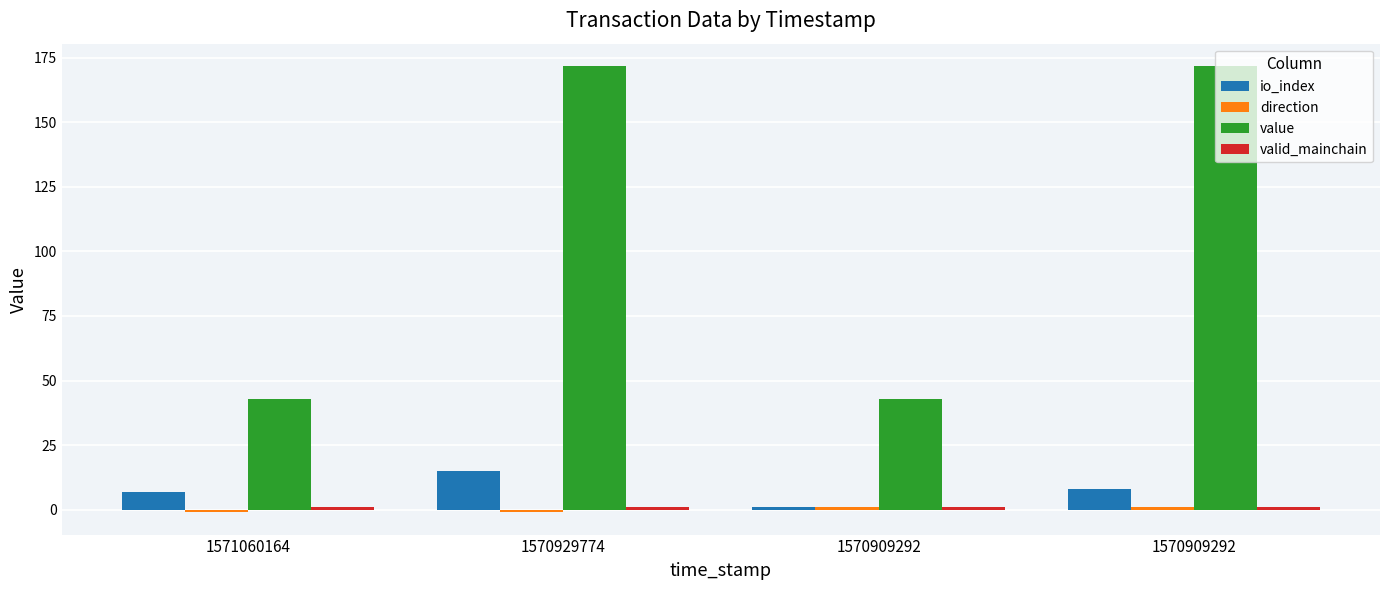

What is the smallest value displayed?

-1.0